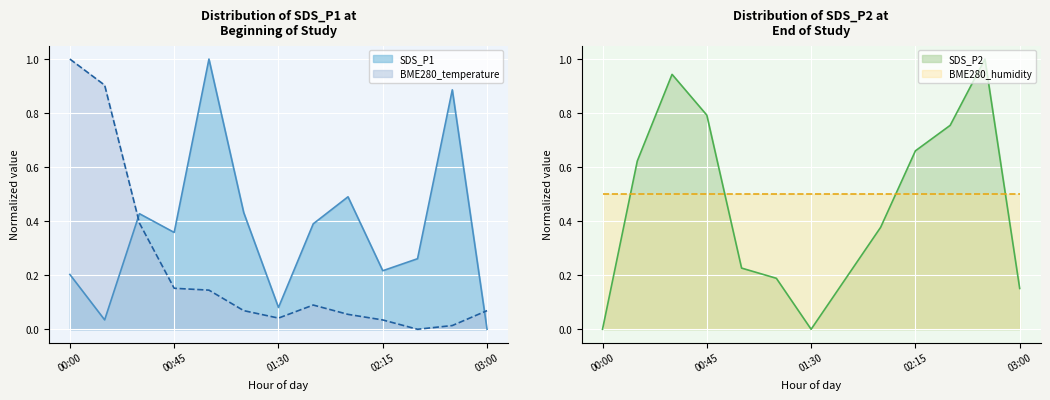

After their last crossing, which series has the higher values: BME280_temperature or SDS_P1?

BME280_temperature